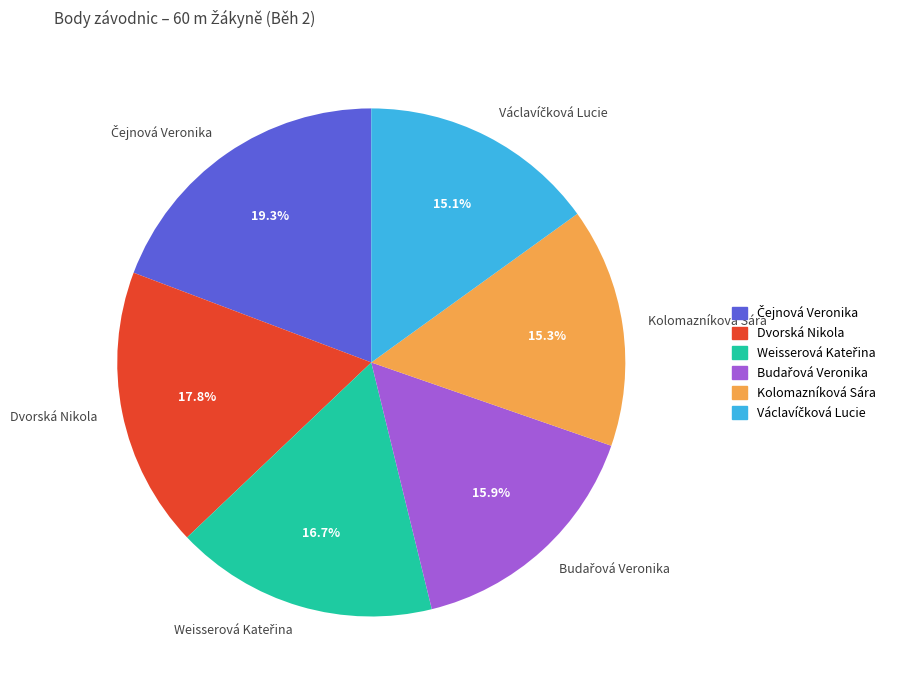

How much of the chart is everything except Kolomazníková Sára?

84.7%